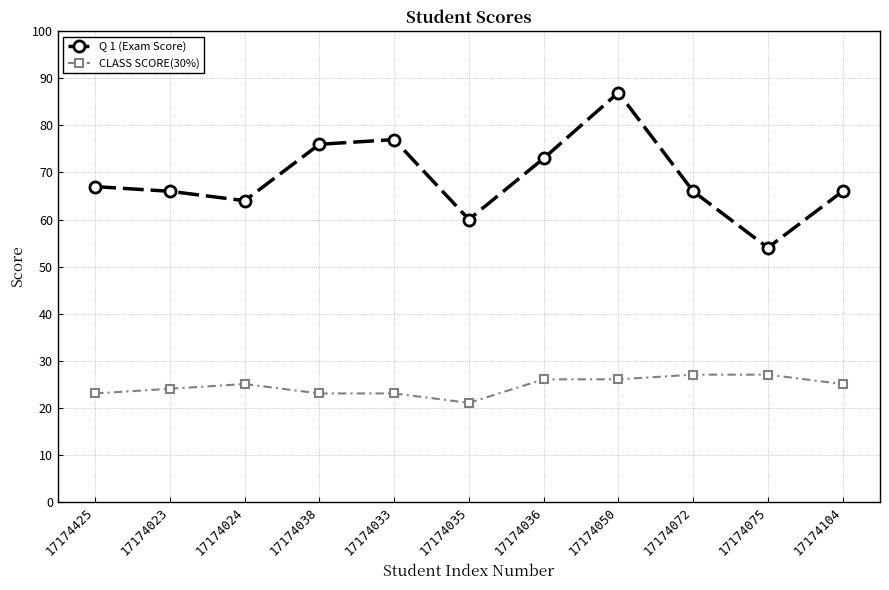

What is the spread (max minus min) of values at 17174075?

27